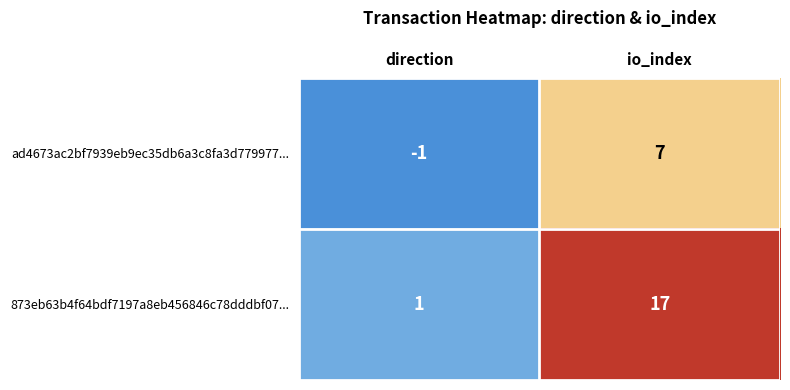

Between direction and io_index, which series saw the biggest shift?

873eb63b4f64bdf7197a8eb456846c78dddbf07...